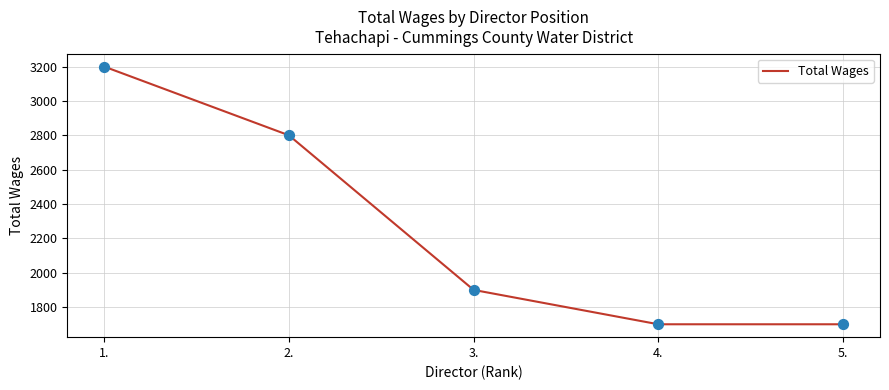

What is the ratio of the value at 3. to the value at 5.?

1.1